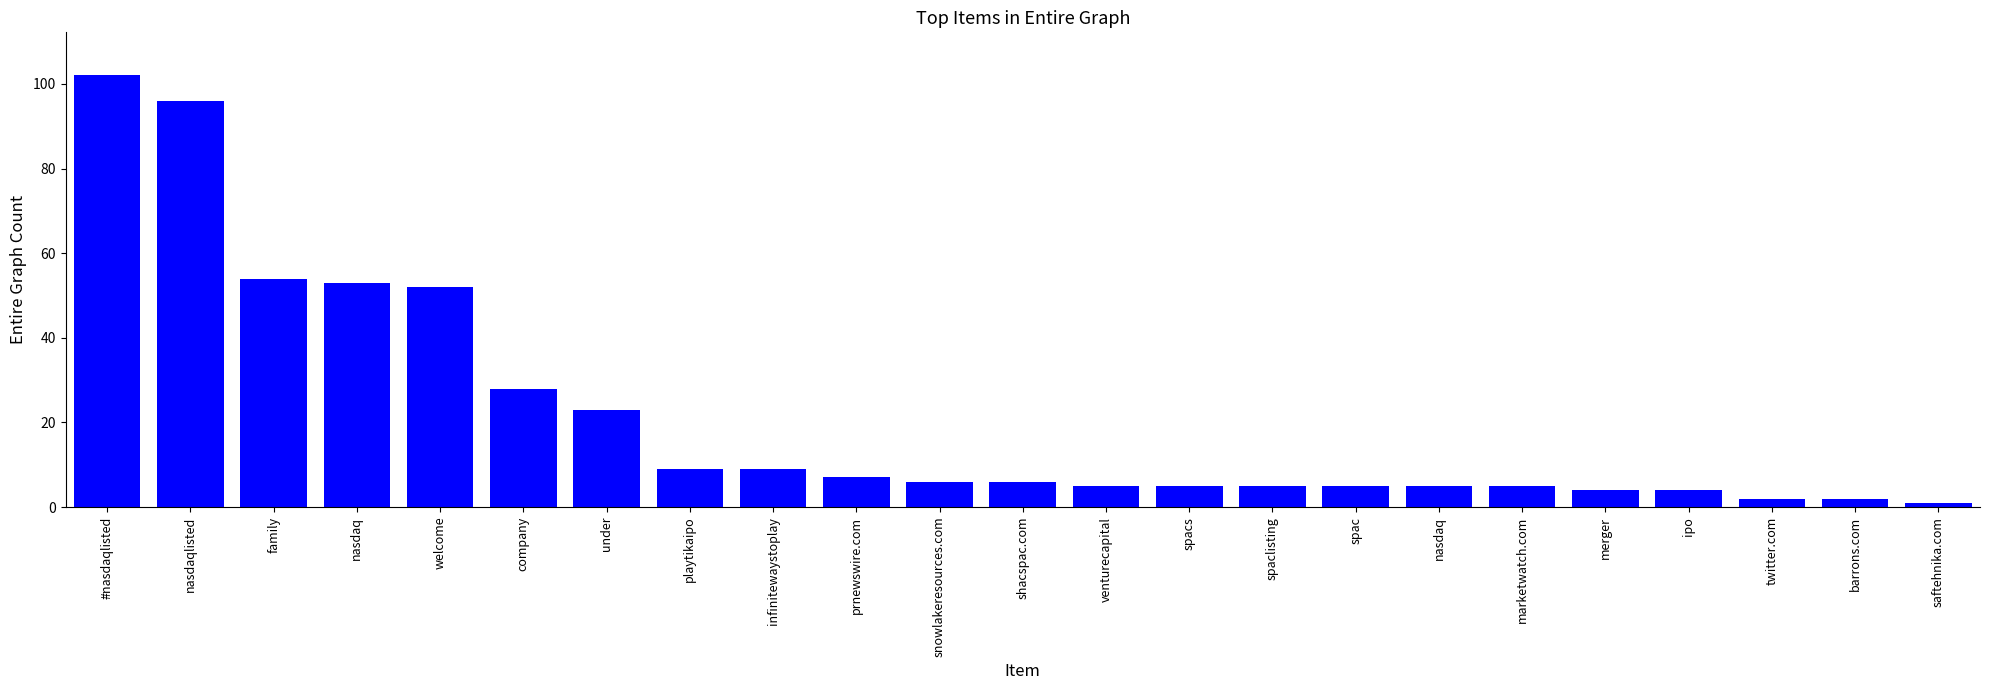

Rank the categories by value from lowest to highest.

saftehnika.com, twitter.com, barrons.com, merger, ipo, venturecapital, spacs, spaclisting, spac, nasdaq, marketwatch.com, snowlakeresources.com, shacspac.com, prnewswire.com, playtikaipo, infinitewaystoplay, under, company, welcome, nasdaq, family, nasdaqlisted, #nasdaqlisted